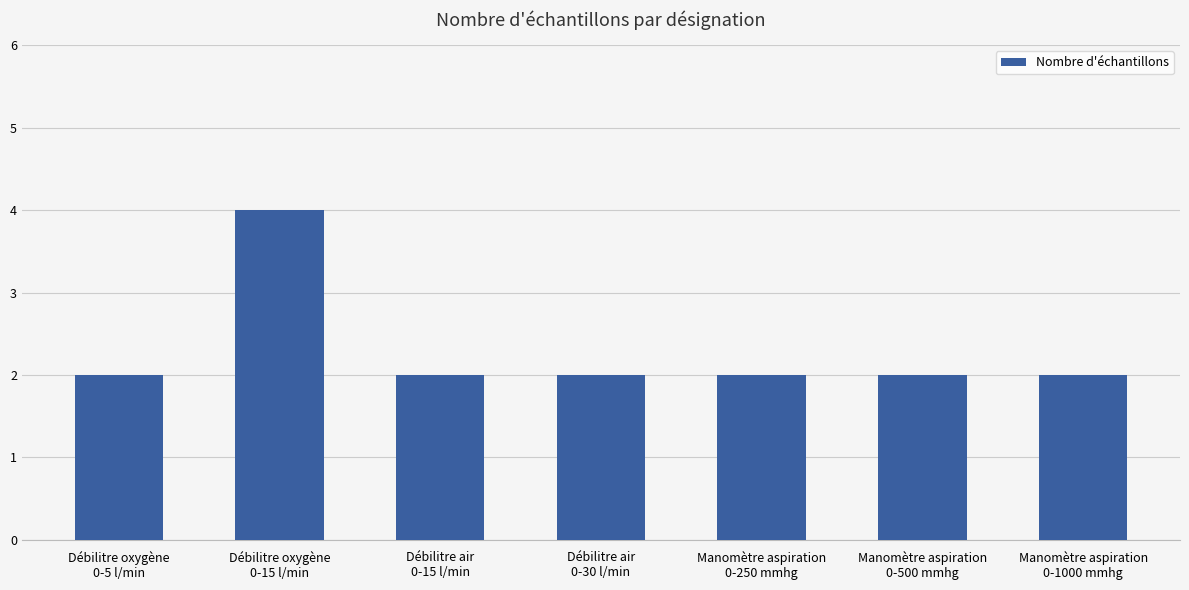

What is the sum of all values?

16